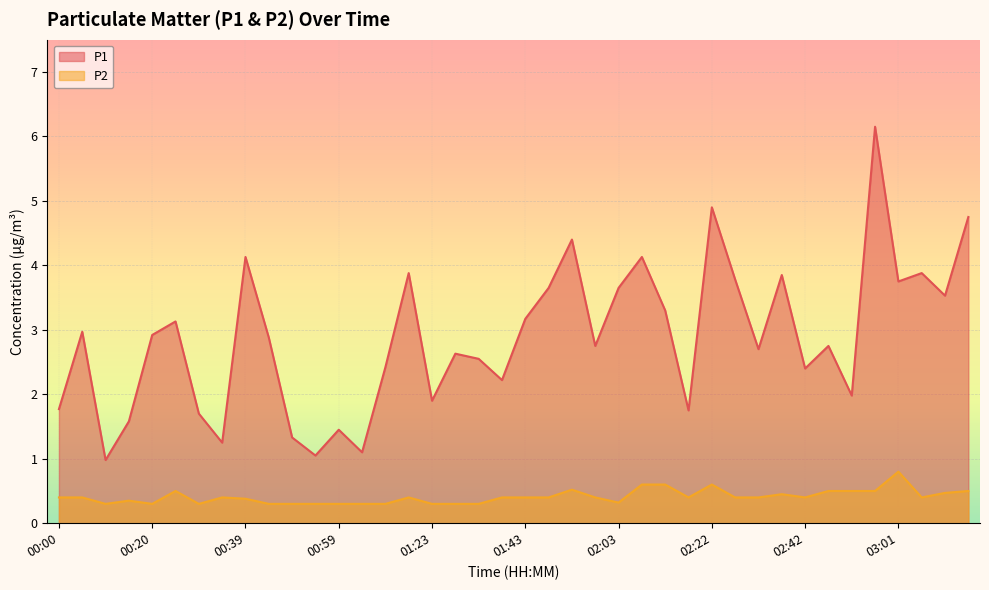

Which series has the largest total across all categories?

P1